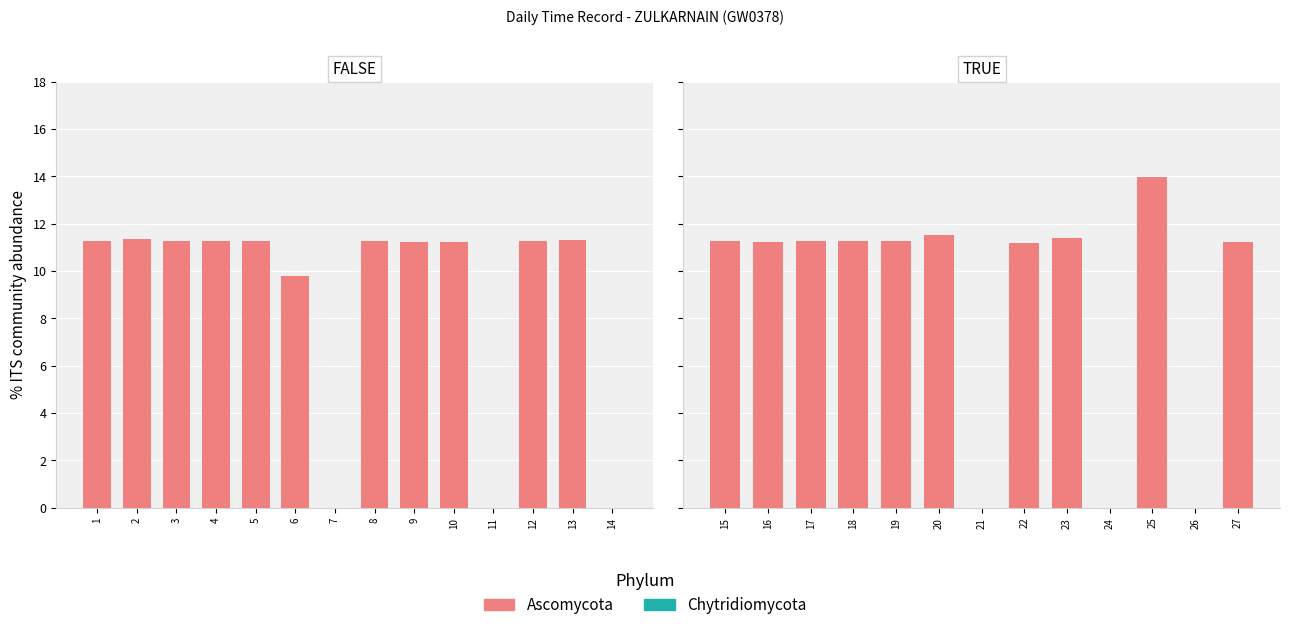

True or false: Low (hours) has a value of 11.3 at 15.

True